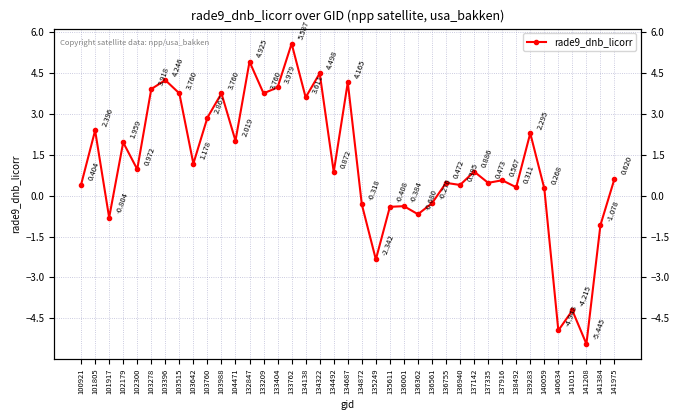

Where is the data nearest to the value 0?

140059